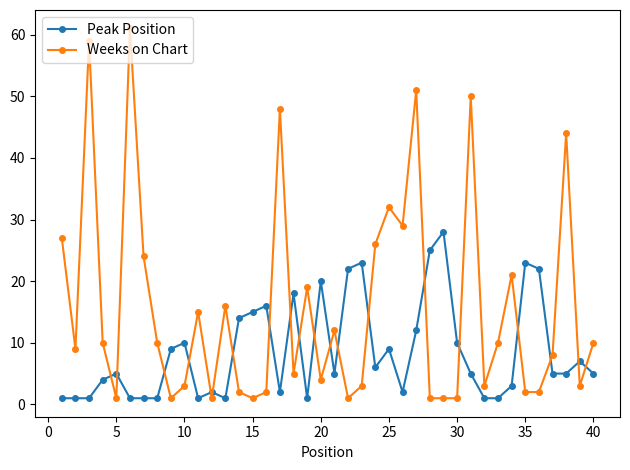

Which series has the largest range (max minus min)?

Weeks on Chart